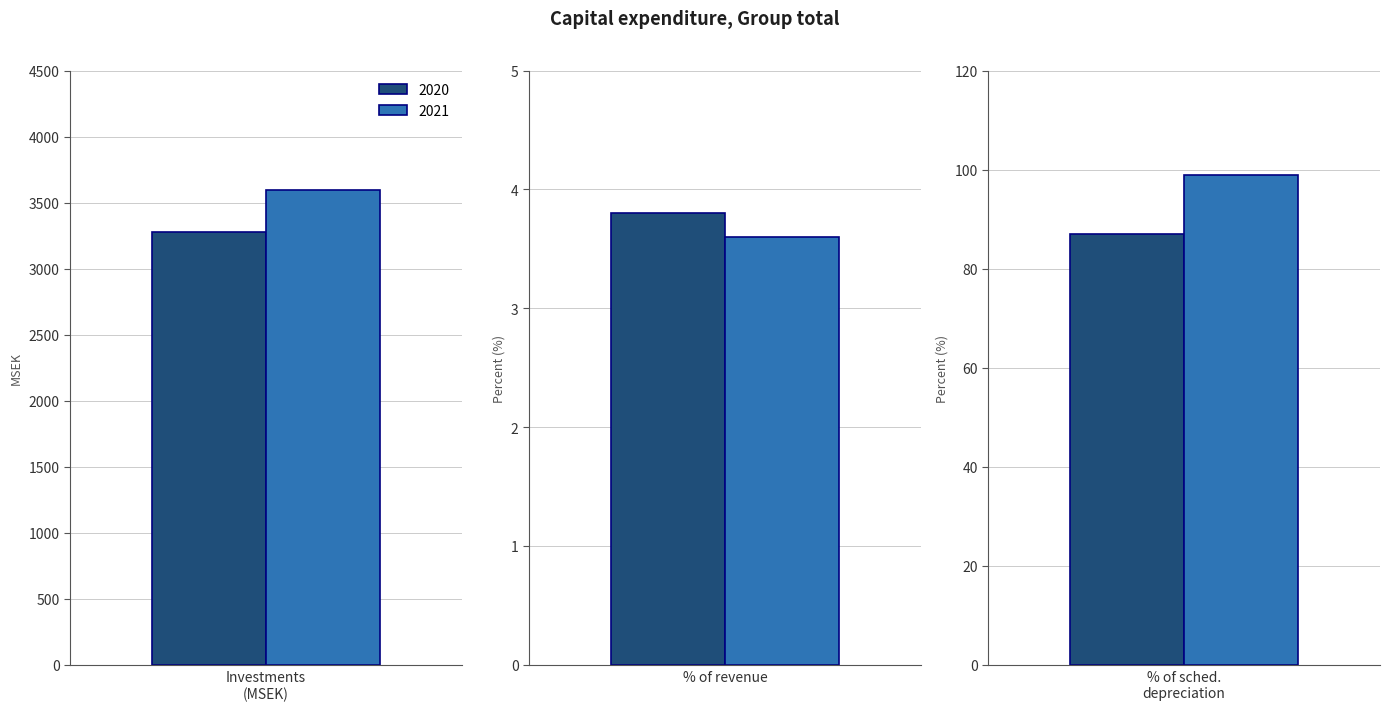

What is the sum of all 2020 values?

3368.8